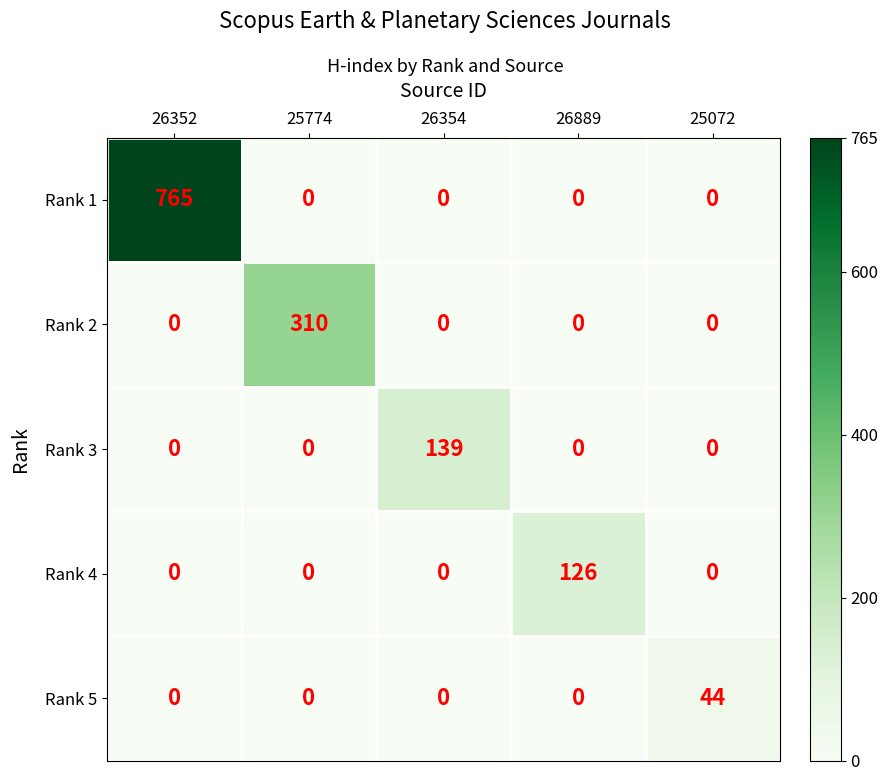

Between 25774 and 26354, which series saw the biggest shift?

Rank 2